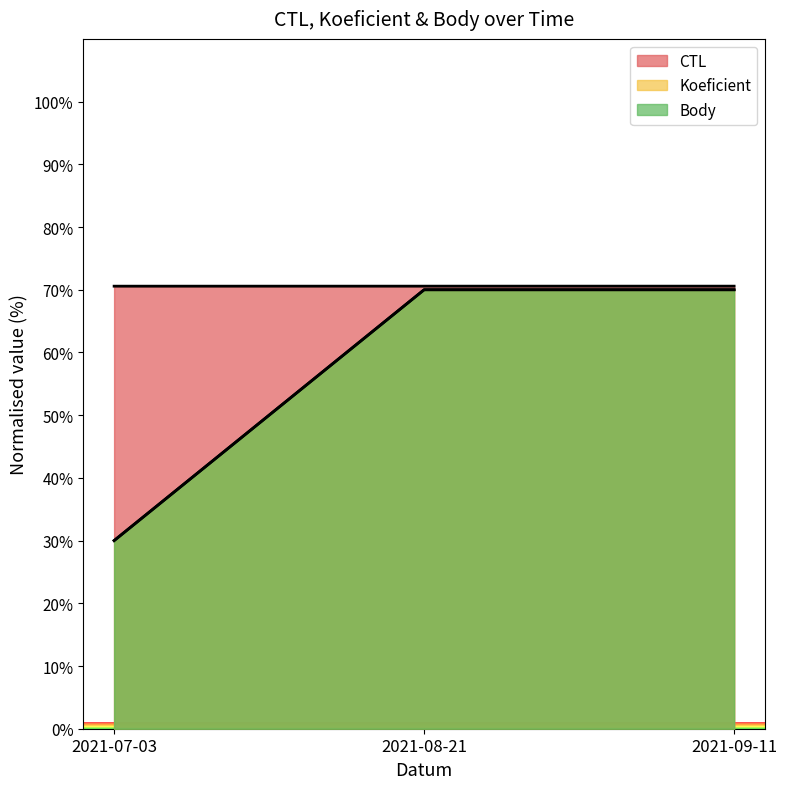

What is the difference between the Body values at 2021-07-03 and 2021-08-21?

40.0